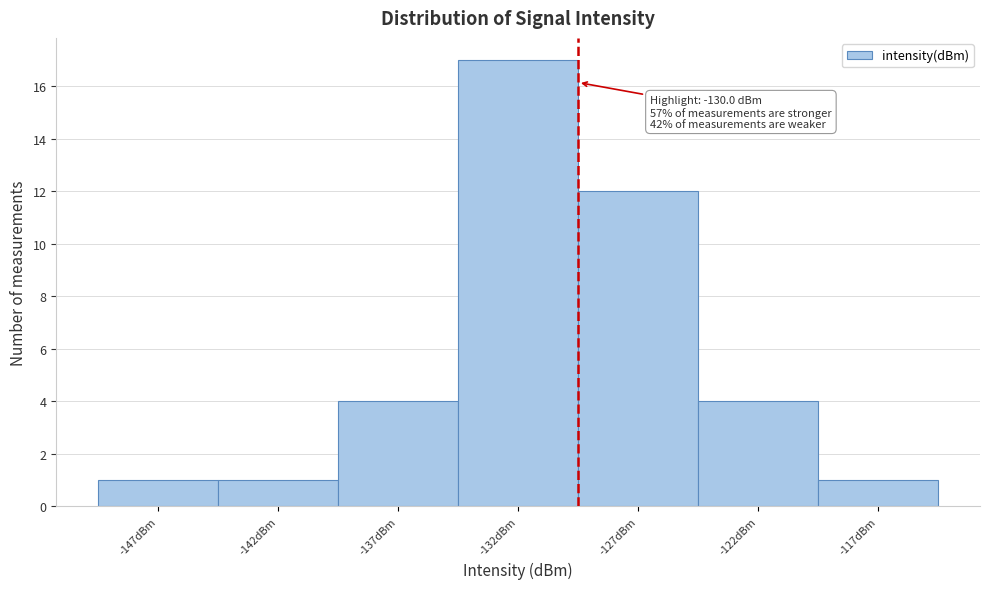

Reading left to right, what are all the values shown in this chart?

-147dBm=1	-142dBm=1	-137dBm=4	-132dBm=17	-127dBm=12	-122dBm=4	-117dBm=1